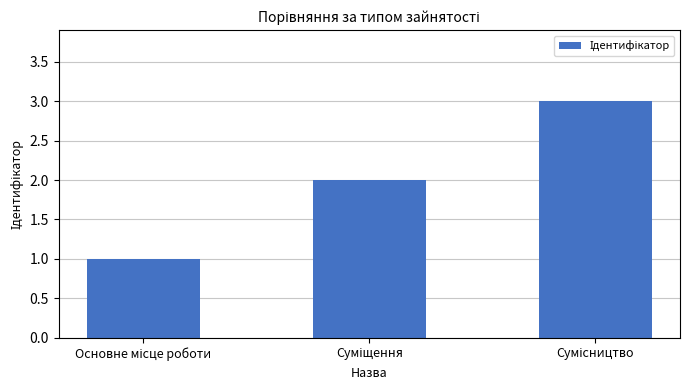

What is the sum of all values?

6